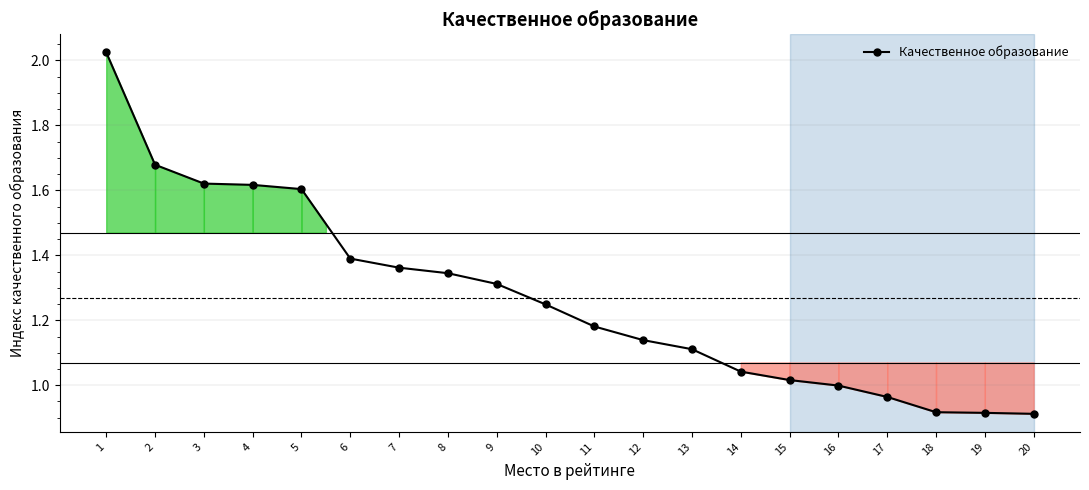

What is the sum of the values at 12 and 16?

2.1